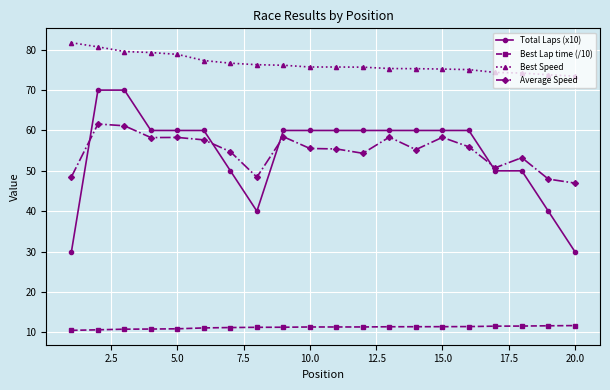

What are all the series names shown in the legend?

Total Laps (x10), Best Lap time (/10), Best Speed, Average Speed